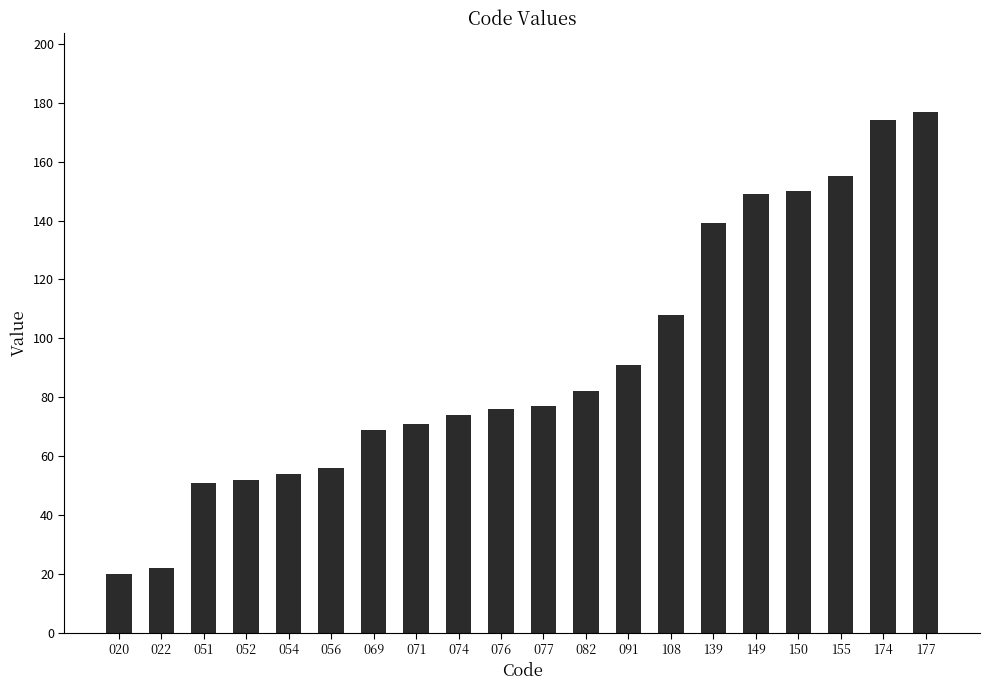

The value at 177 is 97. True or false?

False